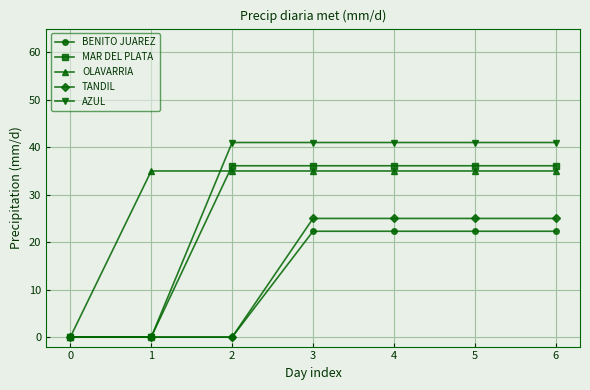

Between 2 and 3, which series saw the biggest shift?

TANDIL